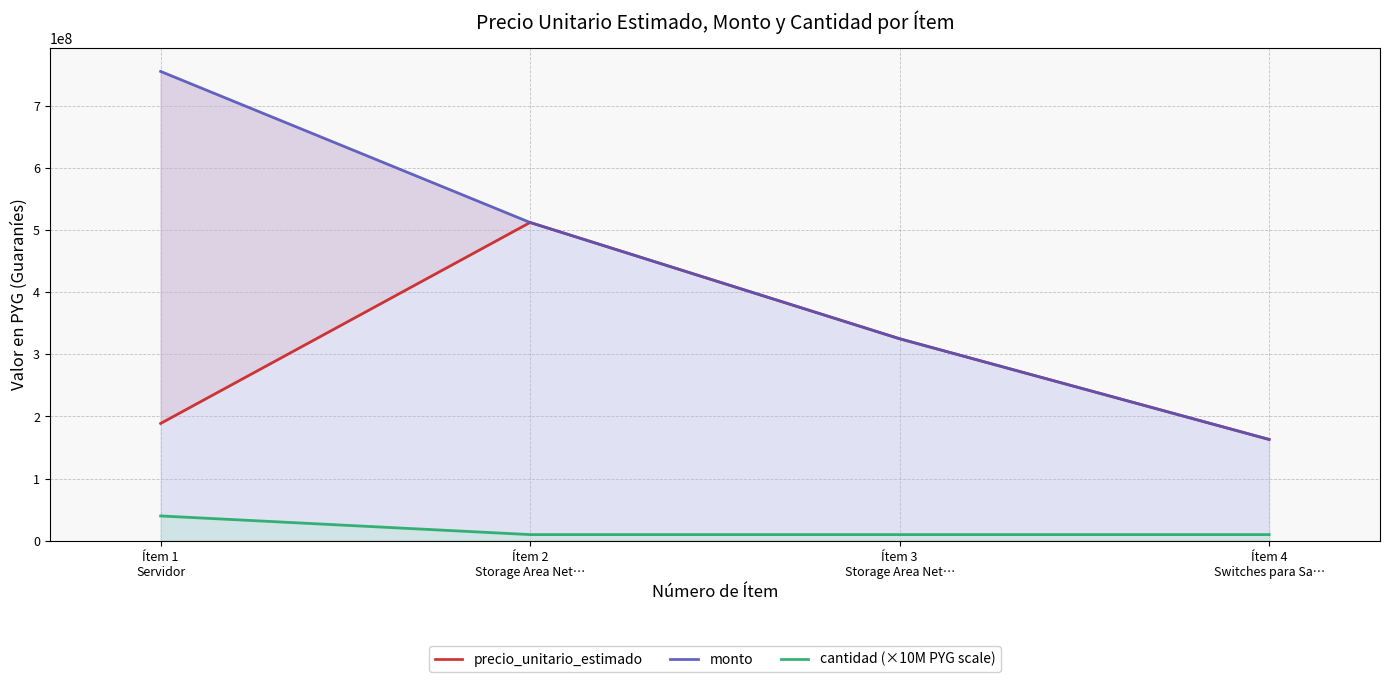

How many lines are shown in the chart?

3